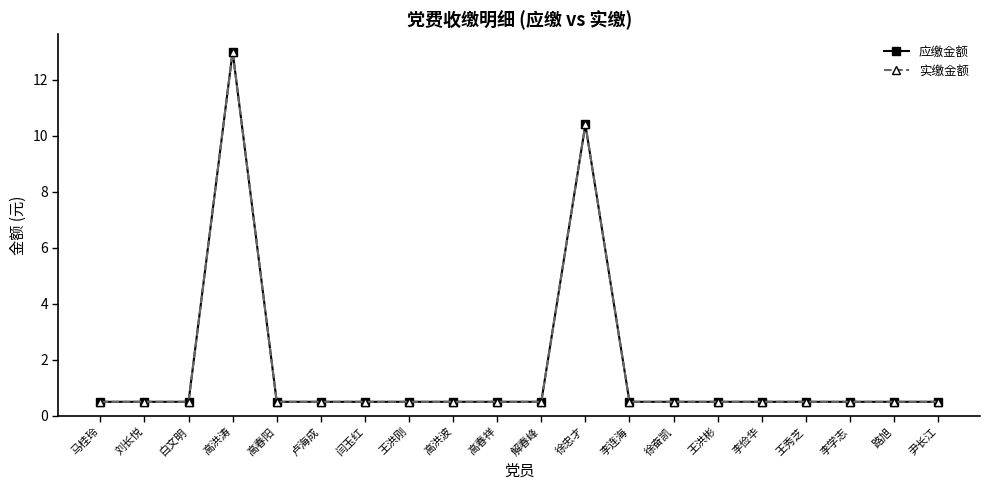

Read the 实缴金额 value at 王洪刚.

0.5